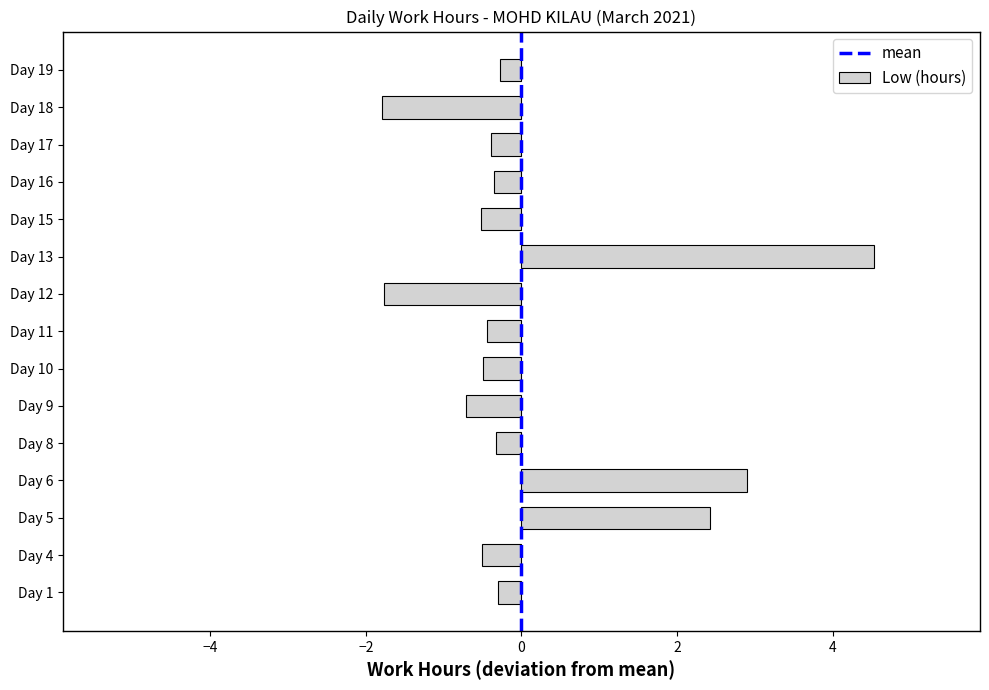

What is the minimum value shown in the chart?

-1.8